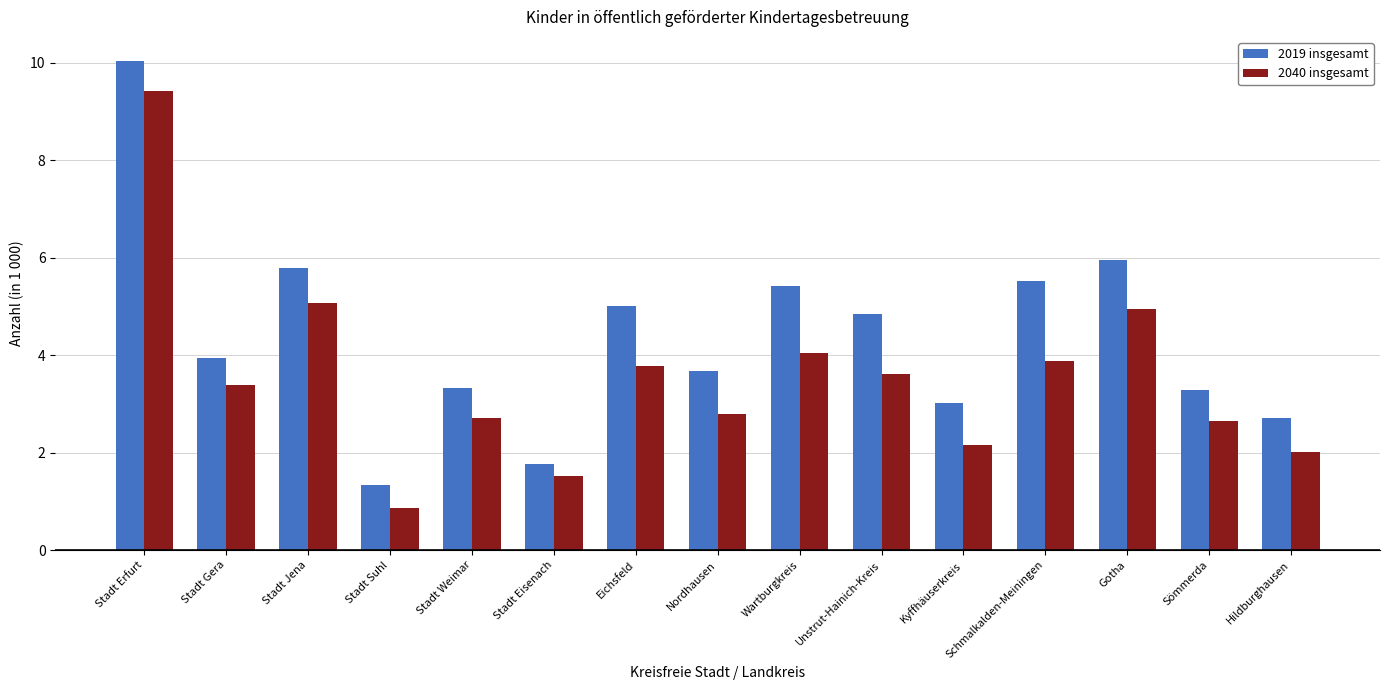

Which series has the largest total across all categories?

2019 insgesamt